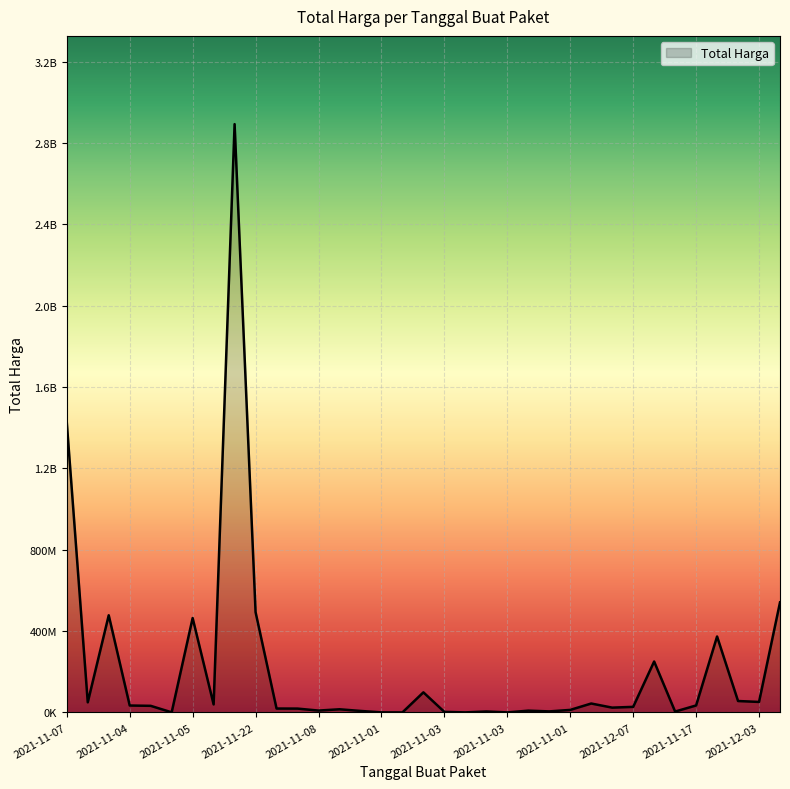

Does the chart have visible grid lines?

Yes